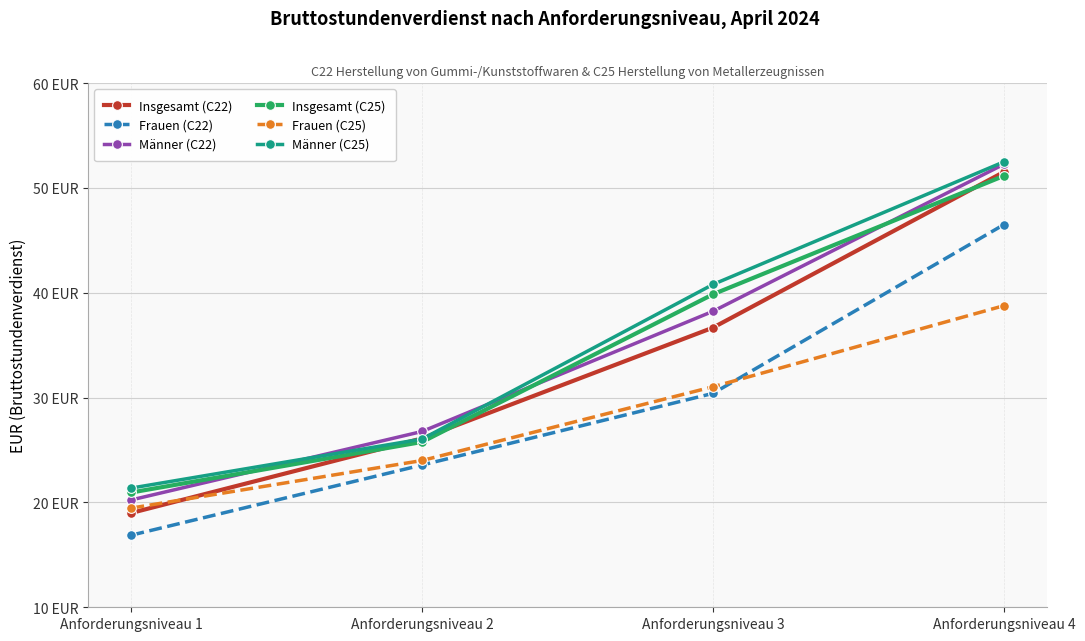

What is the average value of the Frauen (C22) series?

29.3